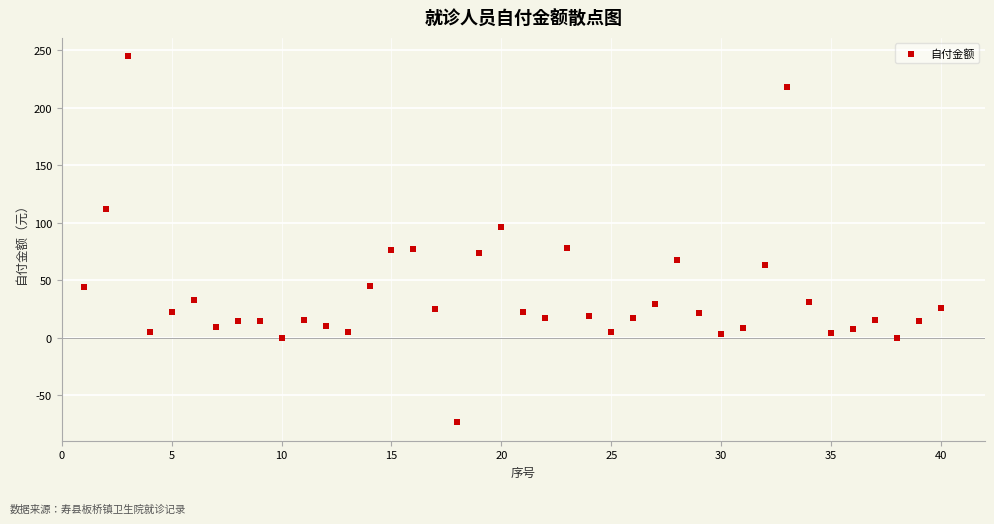

What is the range of X values (max minus min)?

39.0